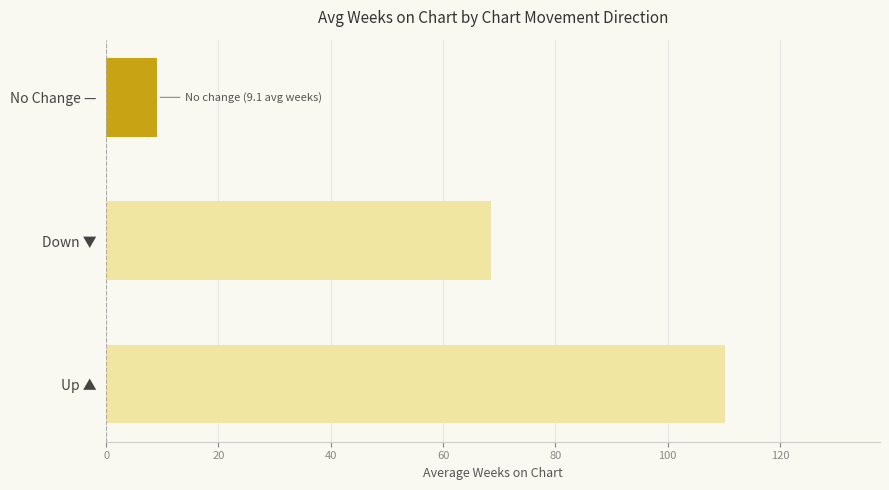

Reading bottom to top, extract all data points from this chart.

Up ▲=110.2	Down ▼=68.6	No Change —=9.1